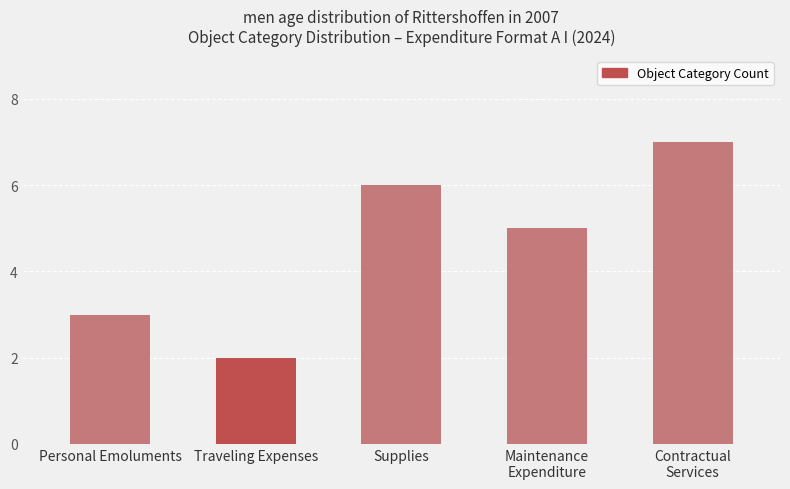

Reading left to right, what are all the values shown in this chart?

Personal Emoluments=3	Traveling Expenses=2	Supplies=6	Maintenance
Expenditure=5	Contractual
Services=7